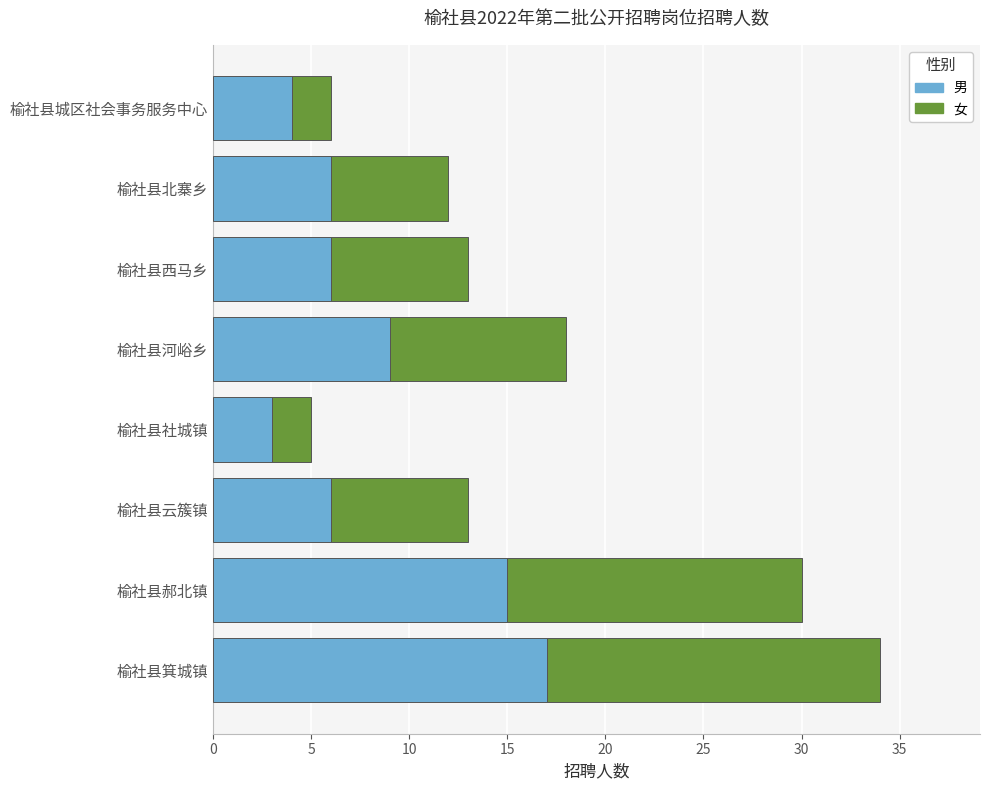

Where is 男 nearest to the value 10?

榆社县河峪乡